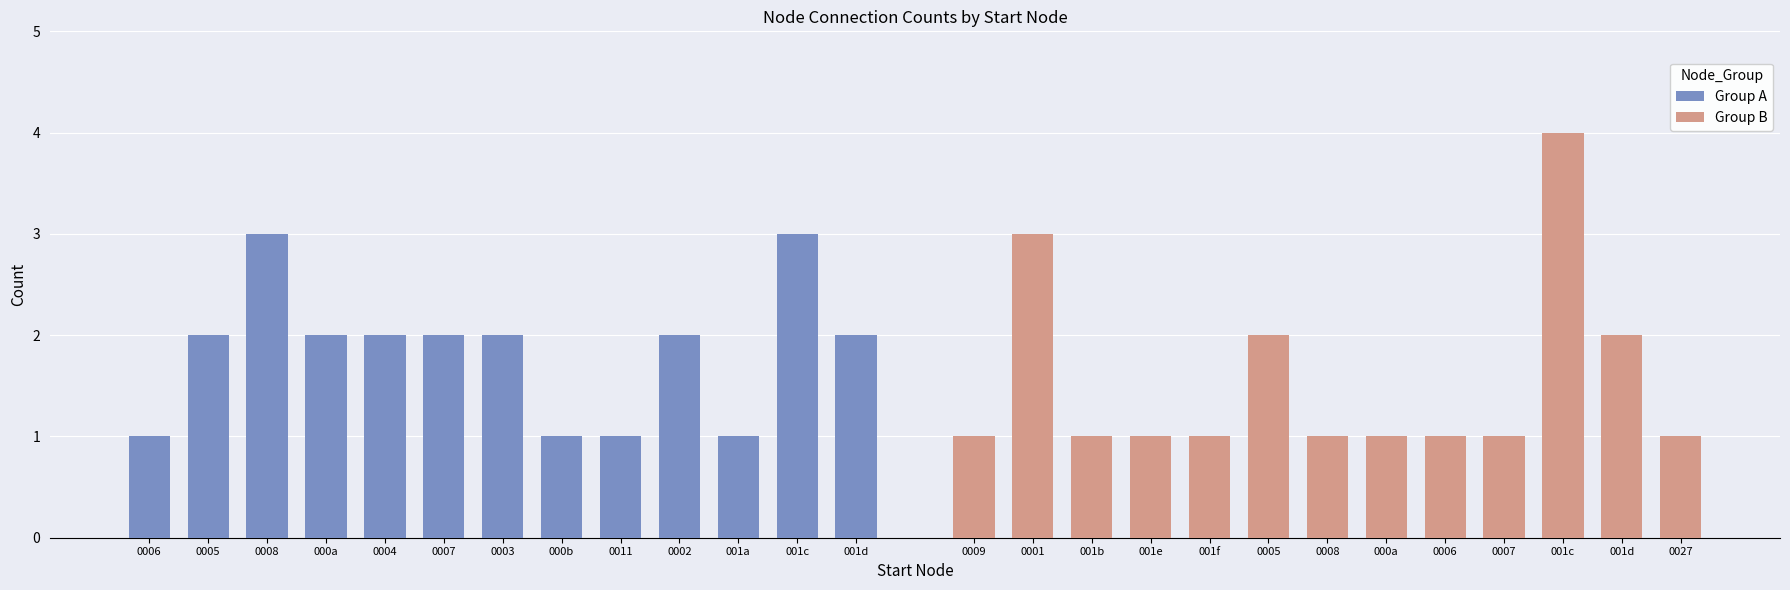

Is the value of Group A at 0005 greater than the value of Group B at 000a?

Yes